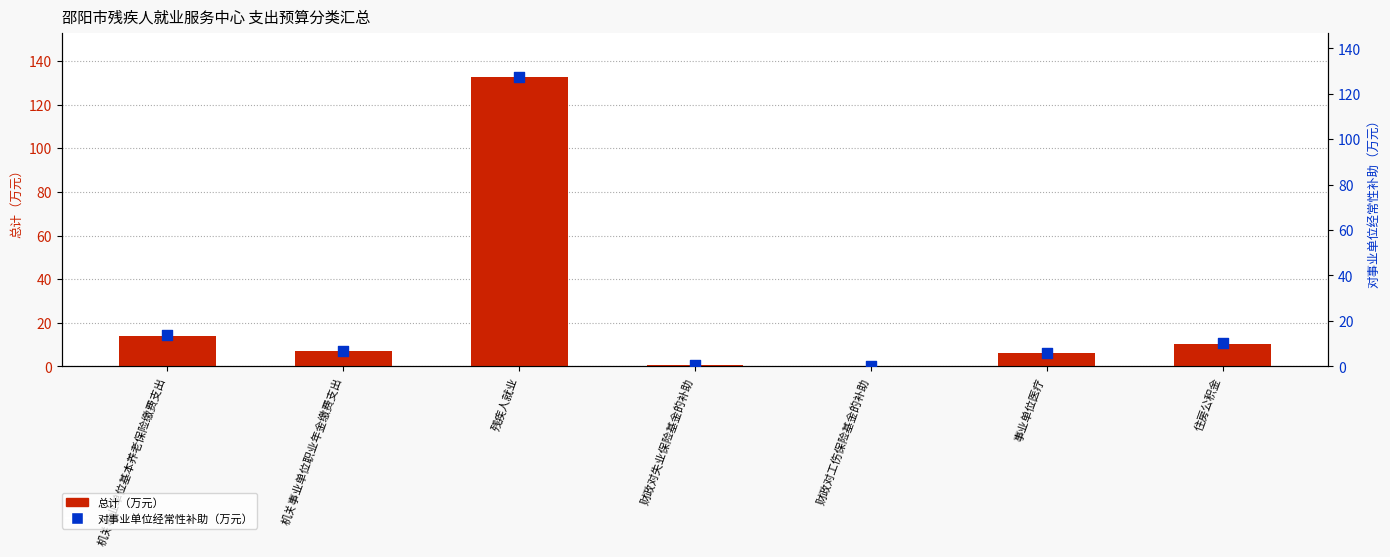

Which series has the largest total across all categories?

总计（万元）